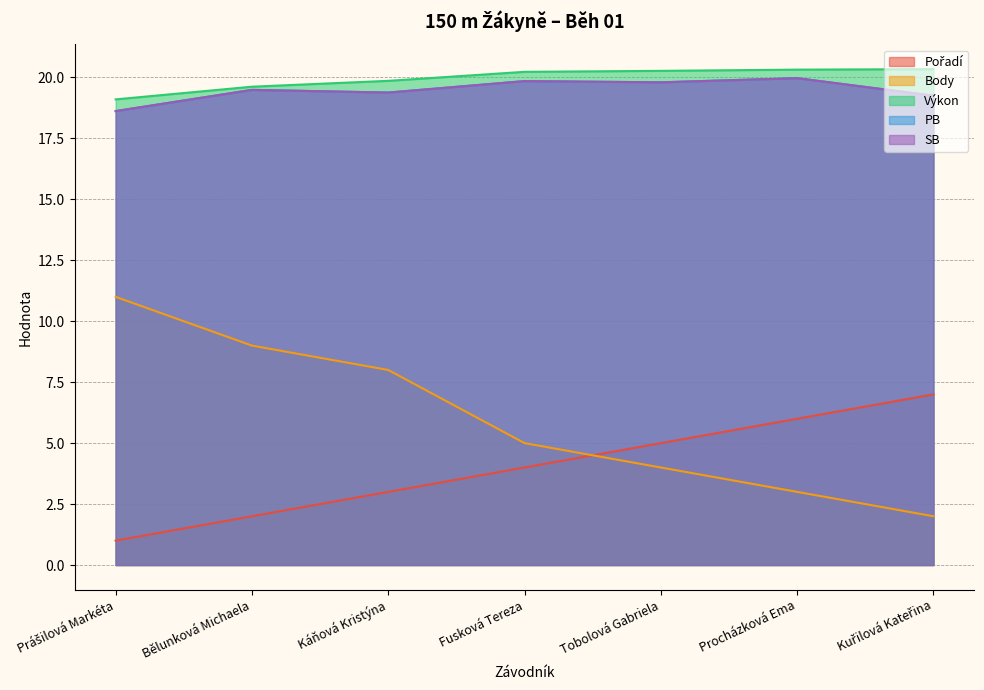

Reading left to right, transcribe all the data shown in this chart.

Pořadí: 1.0	2.0	3.0	4.0	5.0	6.0	7.0
Body: 11.0	9.0	8.0	5.0	4.0	3.0	2.0
Výkon: 19.1	19.6	19.9	20.2	20.3	20.3	20.3
PB: 18.6	19.5	19.4	19.9	19.8	20.0	19.2
SB: 18.6	19.5	19.4	19.9	19.8	20.0	19.2